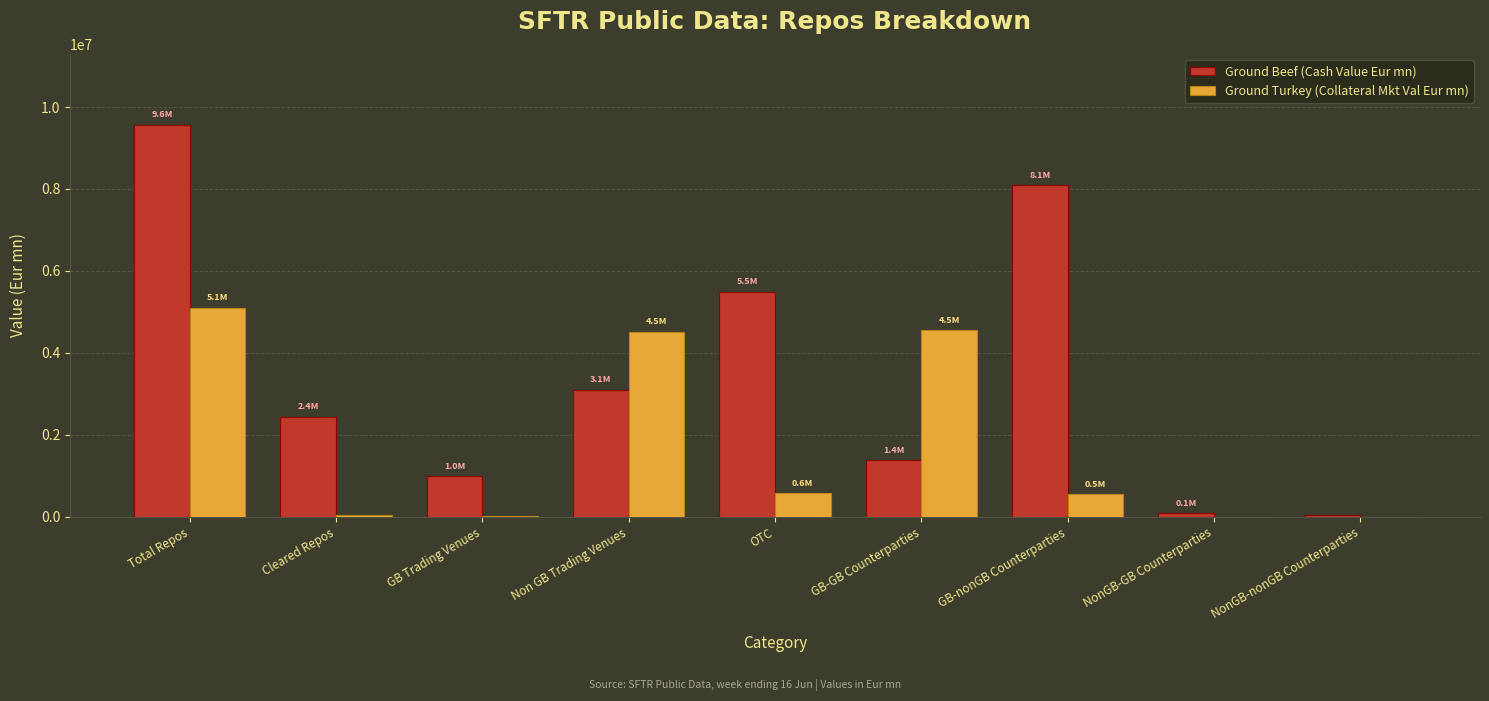

Which category has the highest value across all series?

Total Repos